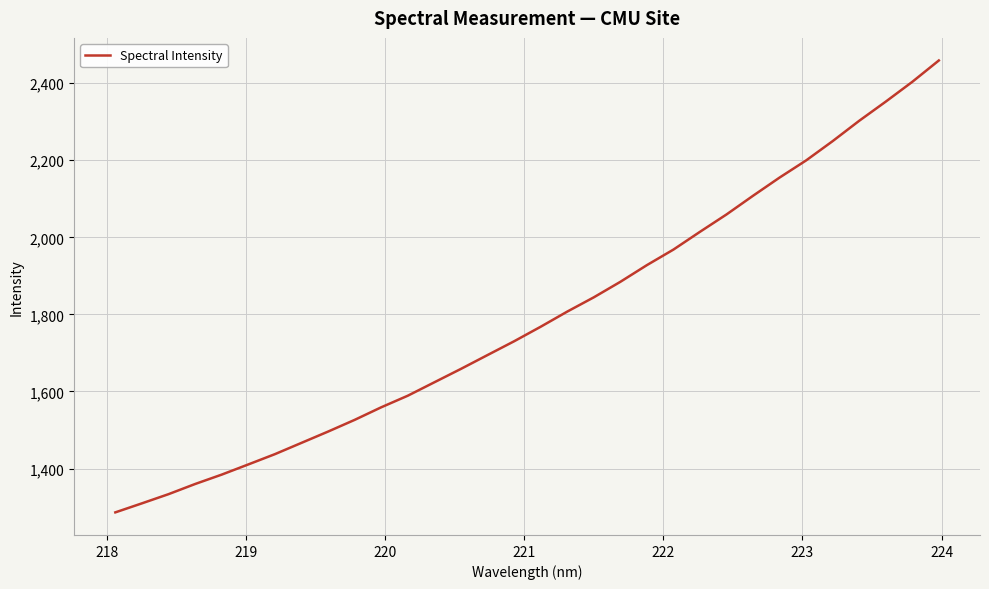

What is the maximum value shown in the chart?

2459.0